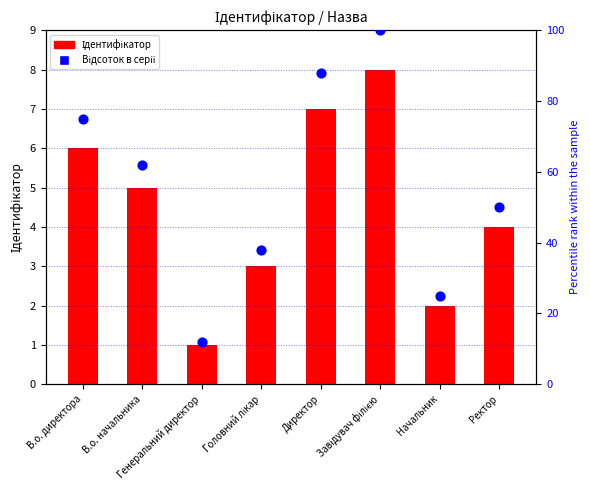

At which category is the sum across all series the highest?

Завідувач філією